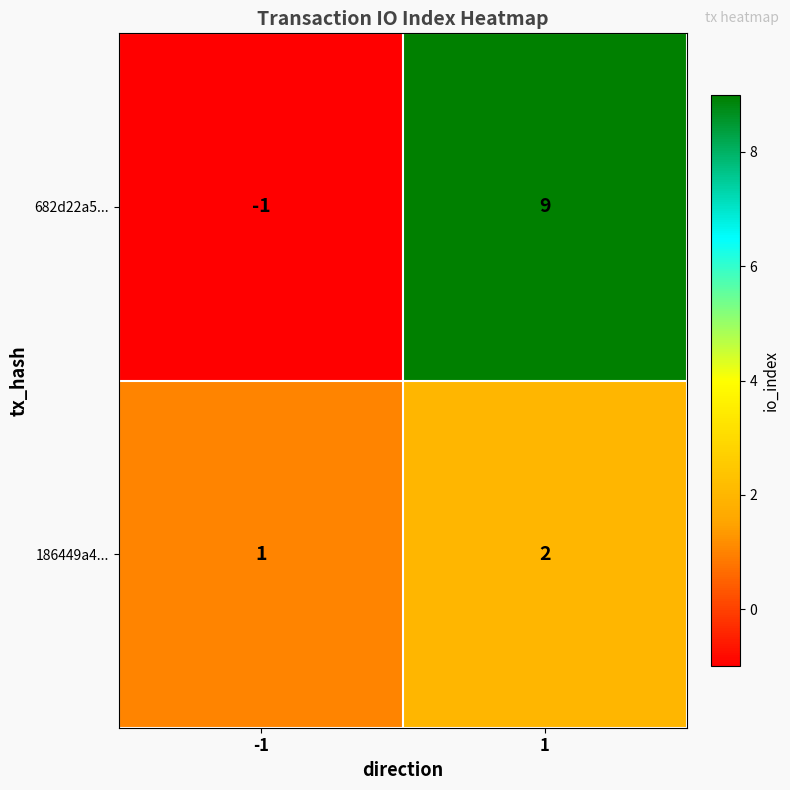

What is the sum of the 186449a4... values at 1 and -1?

3